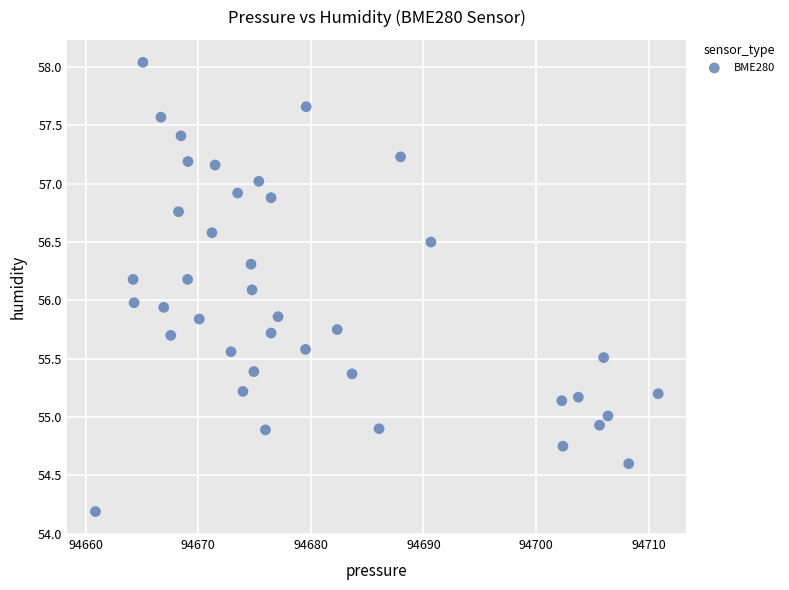

What is the range of X values (max minus min)?

50.0